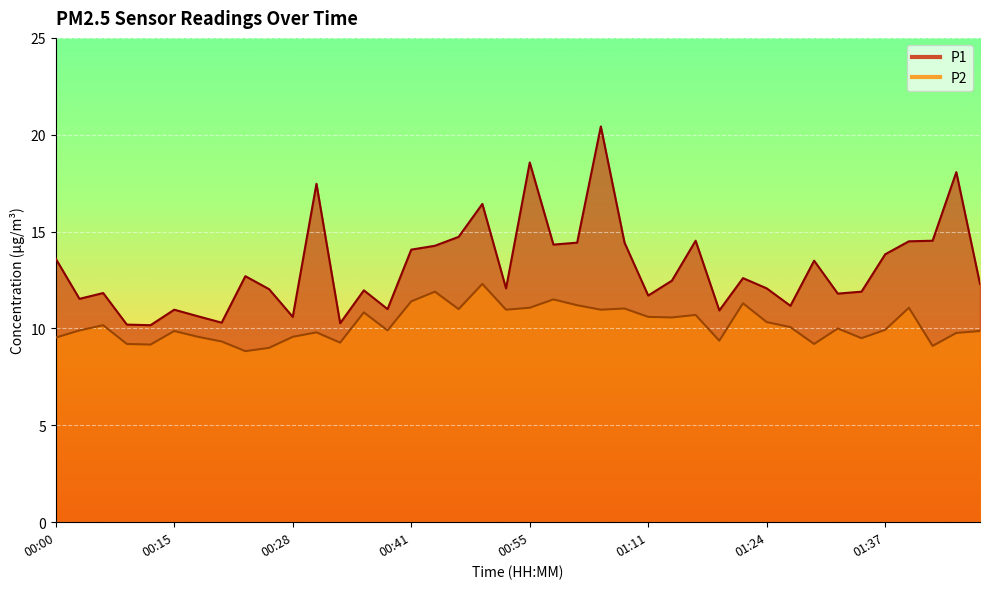

True or false: P2 has a value of 9.2 at 01:30.

True